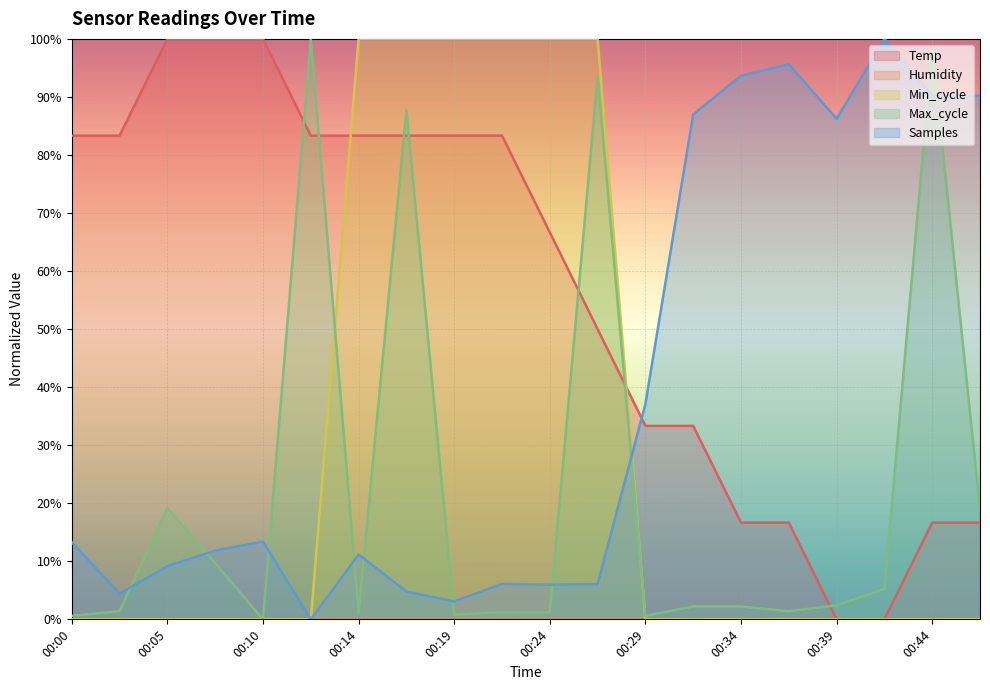

Which label corresponds to the smallest value in the chart?

00:39